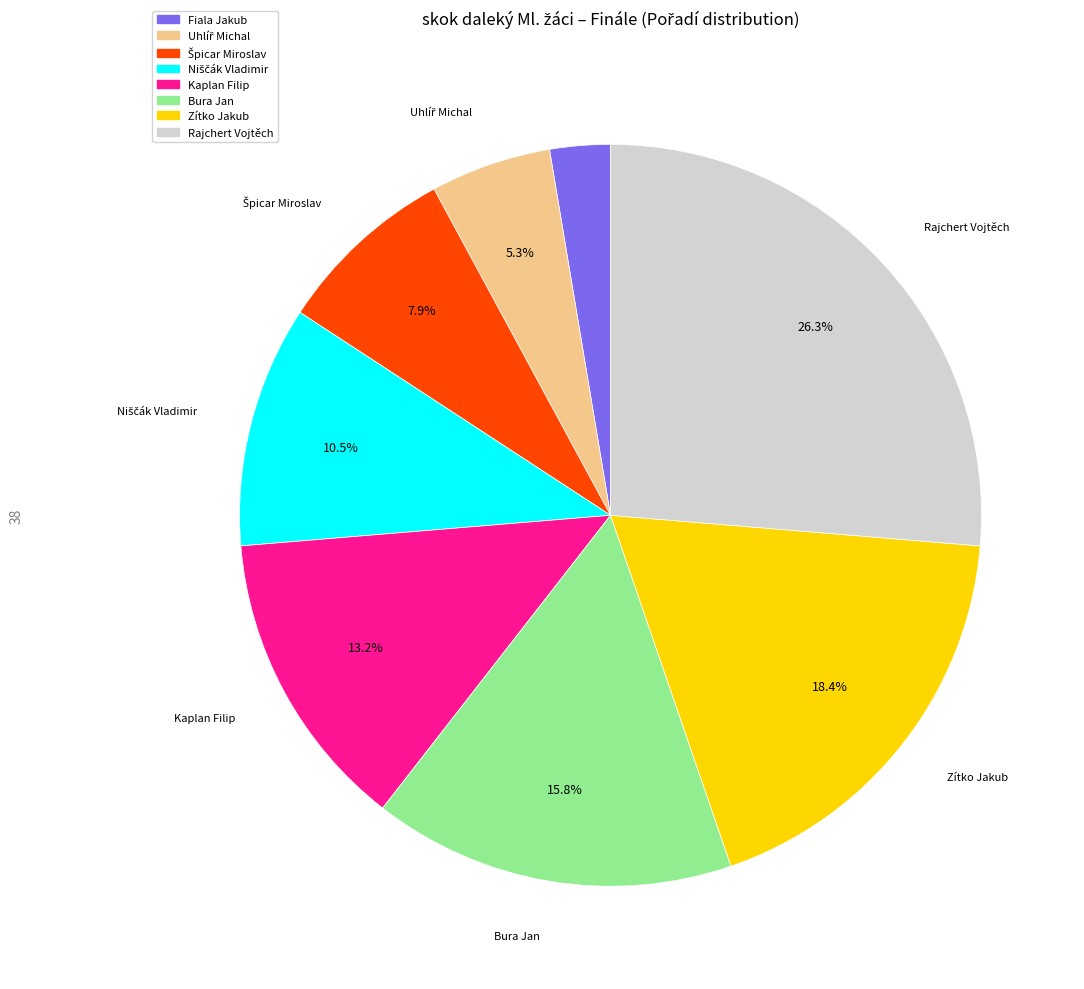

Which slice is the smallest?

Fiala Jakub